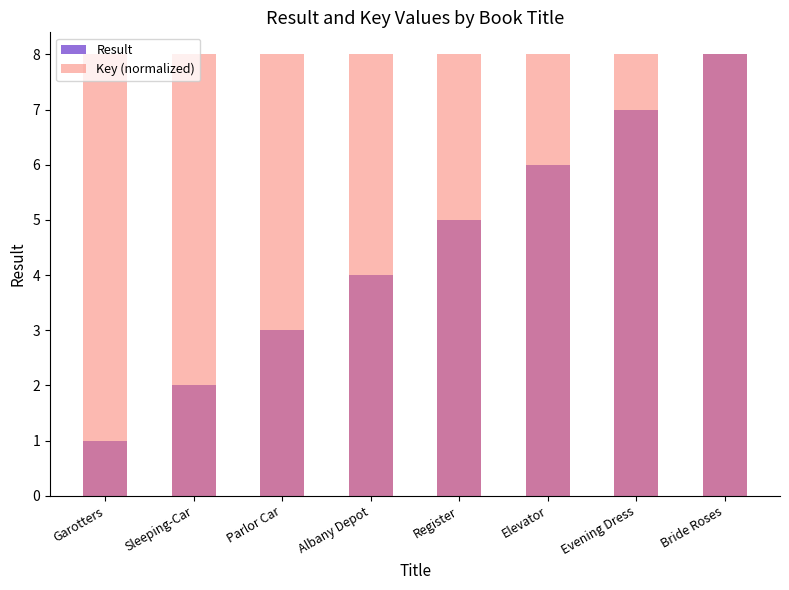

What is the maximum value for Result?

8.0